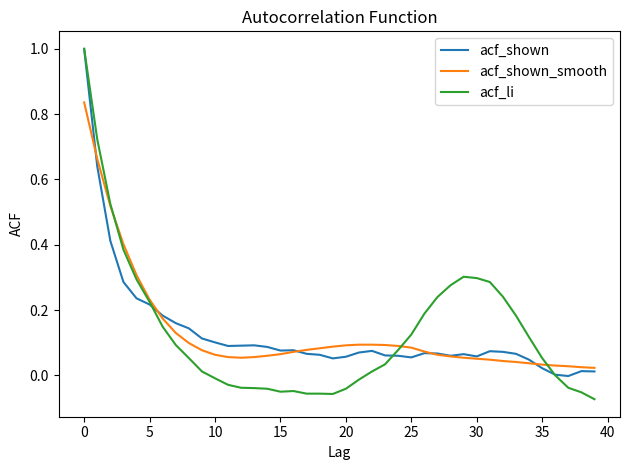

What is the greatest value displayed?

1.0